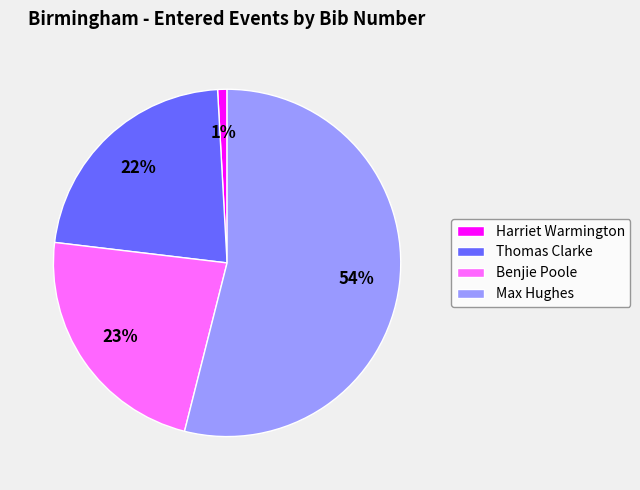

To the nearest percent, what portion does Benjie Poole represent?

23%